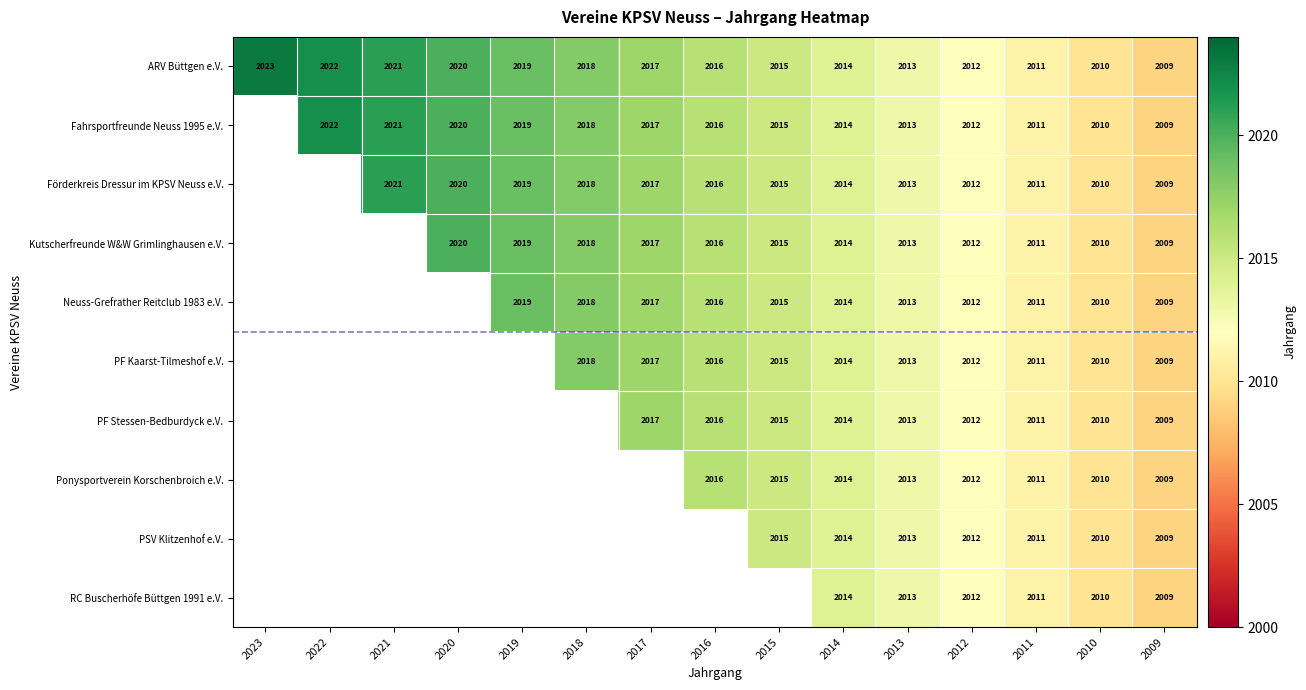

True or false: ARV Büttgen e.V. has a value of 1374 at 2019.

False